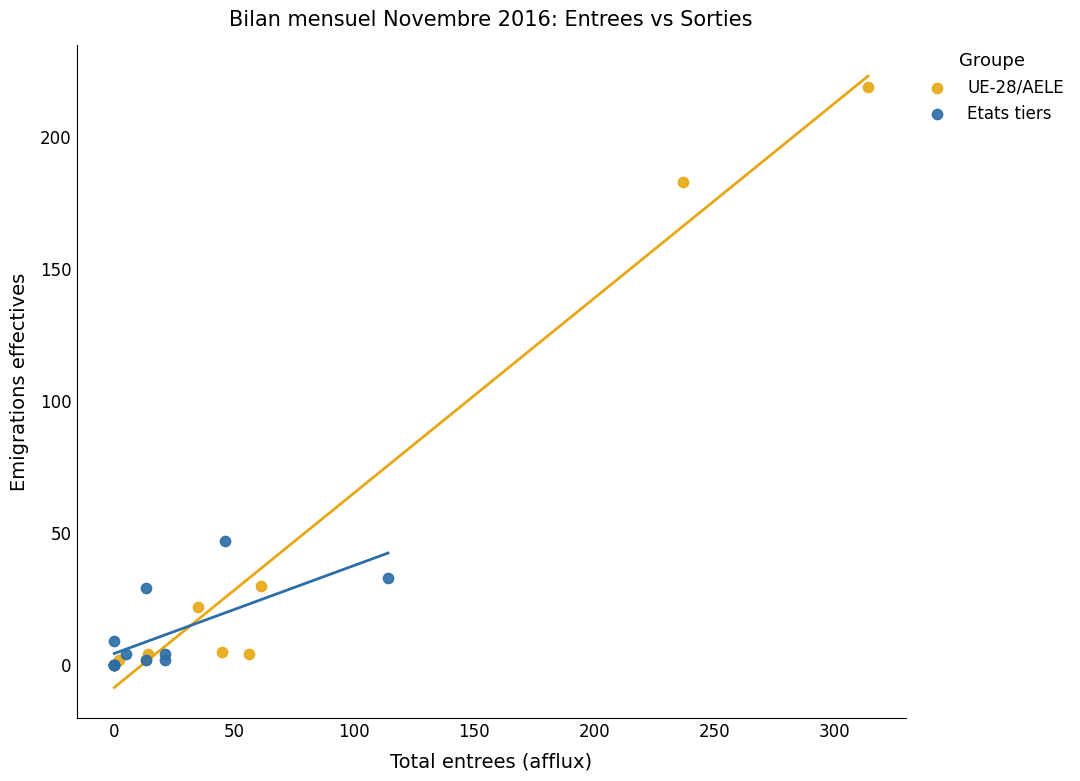

Which series has the largest Y range (max minus min)?

UE-28/AELE